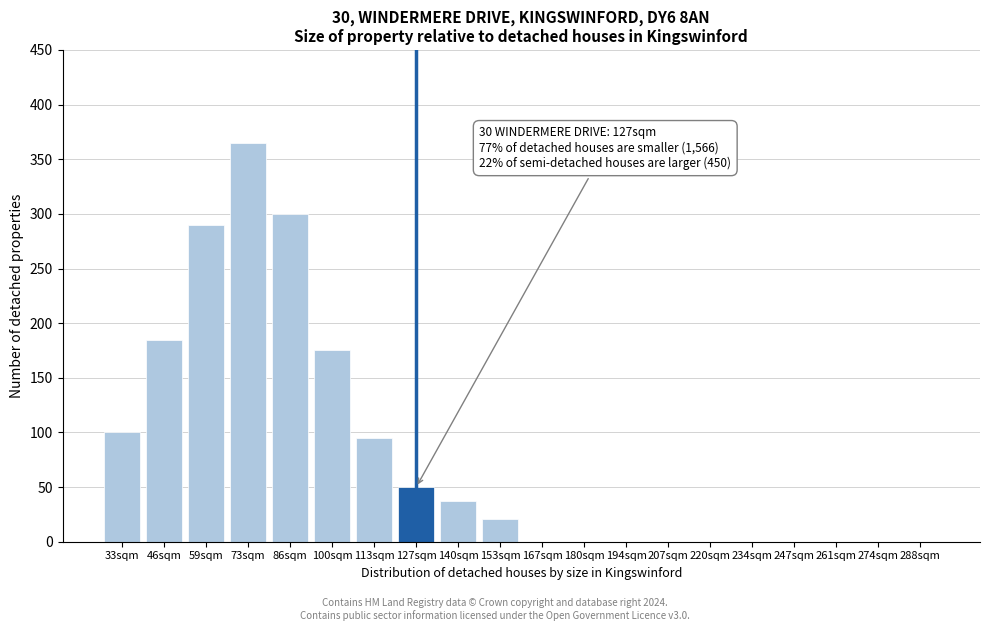

Reading right to left, list all the values displayed in this chart.

288sqm=0	274sqm=0	261sqm=0	247sqm=0	234sqm=0	220sqm=0	207sqm=0	194sqm=0	180sqm=0	167sqm=0	153sqm=21	140sqm=37	127sqm=50	113sqm=95	100sqm=175	86sqm=300	73sqm=365	59sqm=290	46sqm=185	33sqm=100